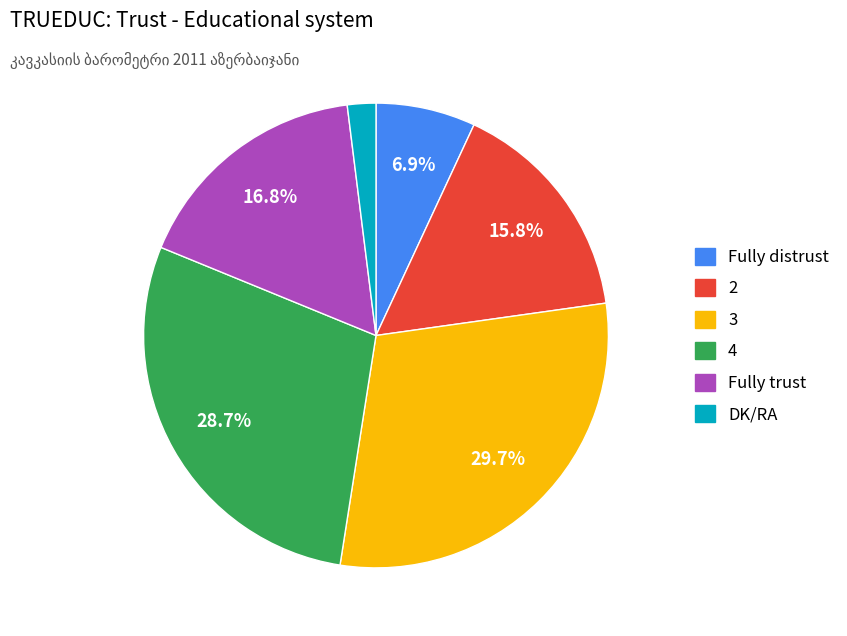

Is it true that 2 is 4% of the pie?

False